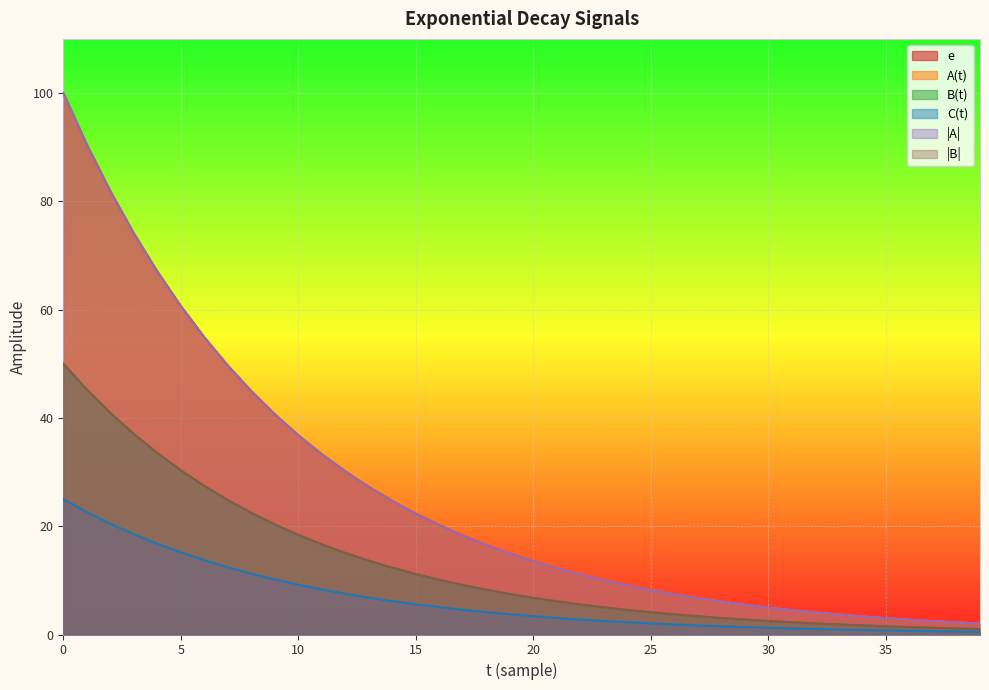

Which has a higher value, 6 or 31?

6